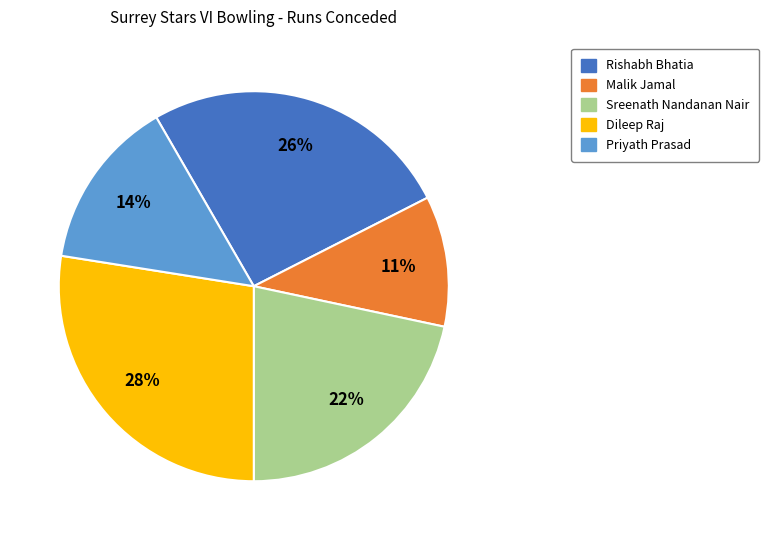

Rank the categories by value from highest to lowest.

Dileep Raj, Rishabh Bhatia, Sreenath Nandanan Nair, Priyath Prasad, Malik Jamal